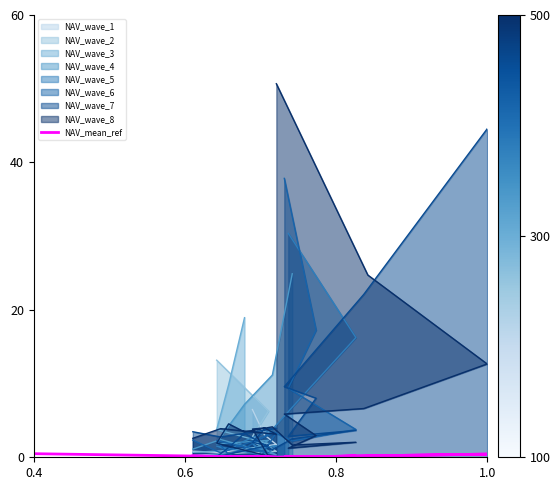

What is the difference between the maximum and second lowest values?

0.5